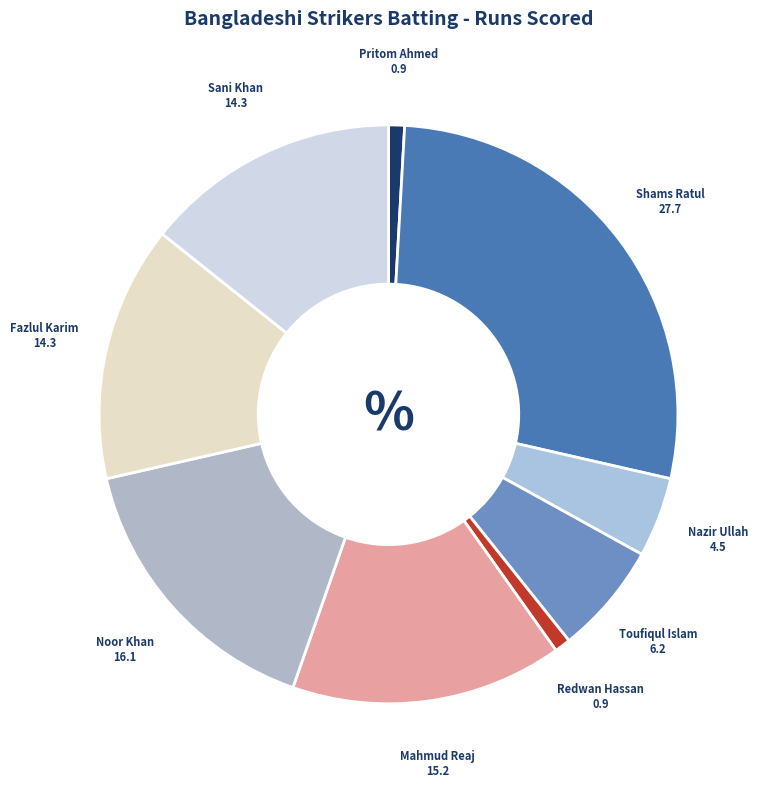

What is the ratio of the value at Redwan Hassan to the value at Pritom Ahmed?

1.0